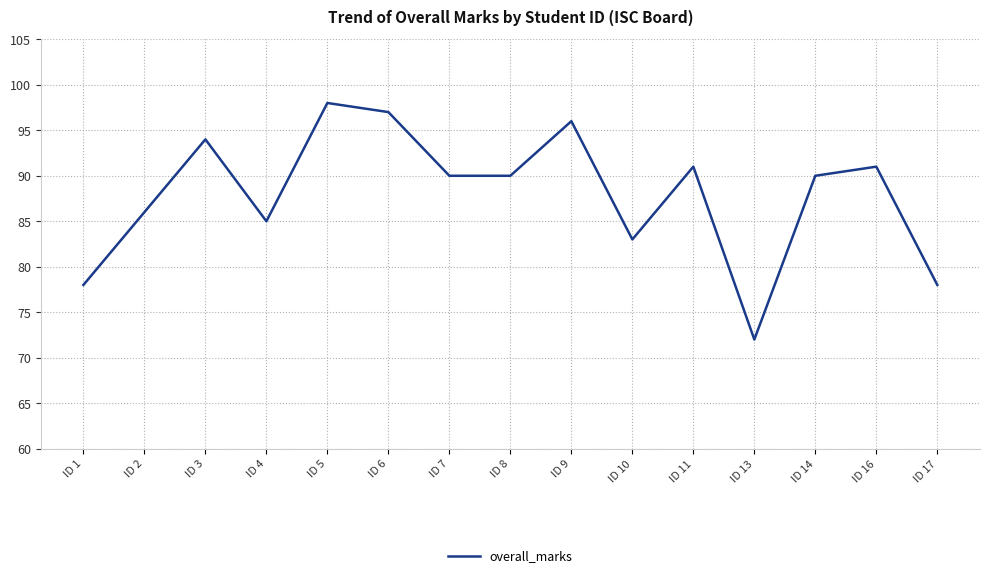

The chart shows a value of 90 at ID 8. True or false?

True